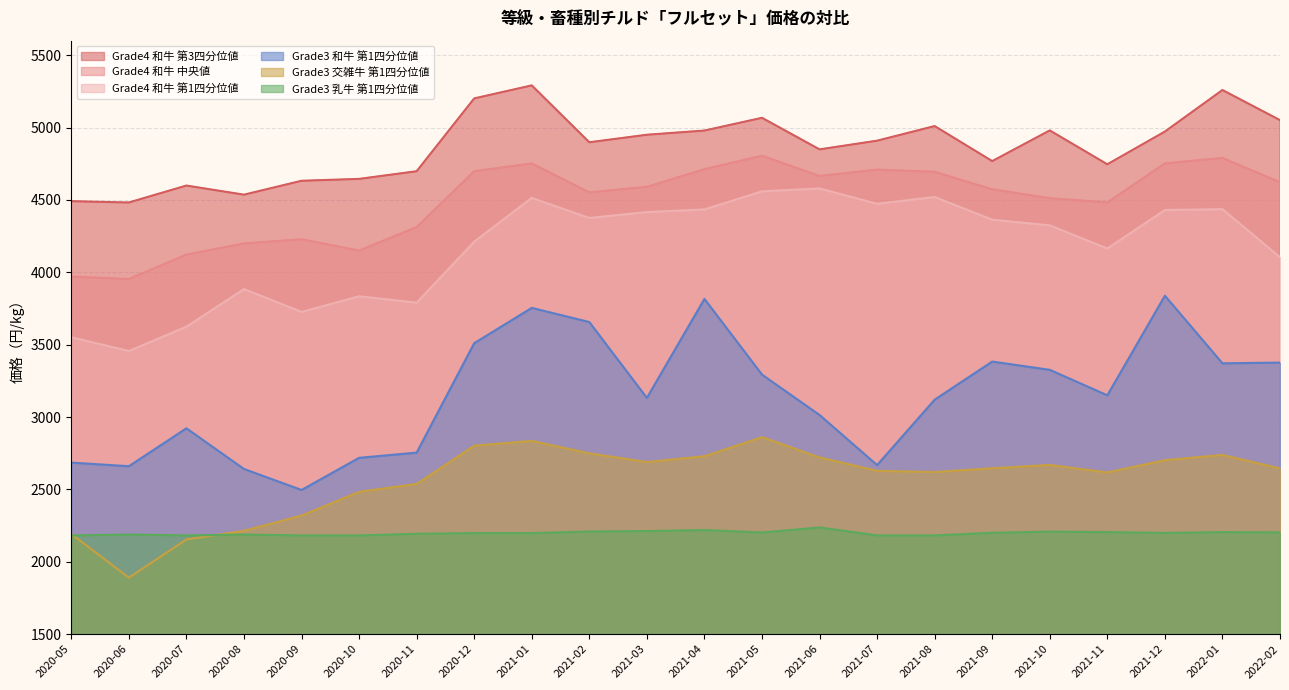

What is the approximate value of Grade4_Wagyu_Median at 2021-07, to the nearest 100?

4700